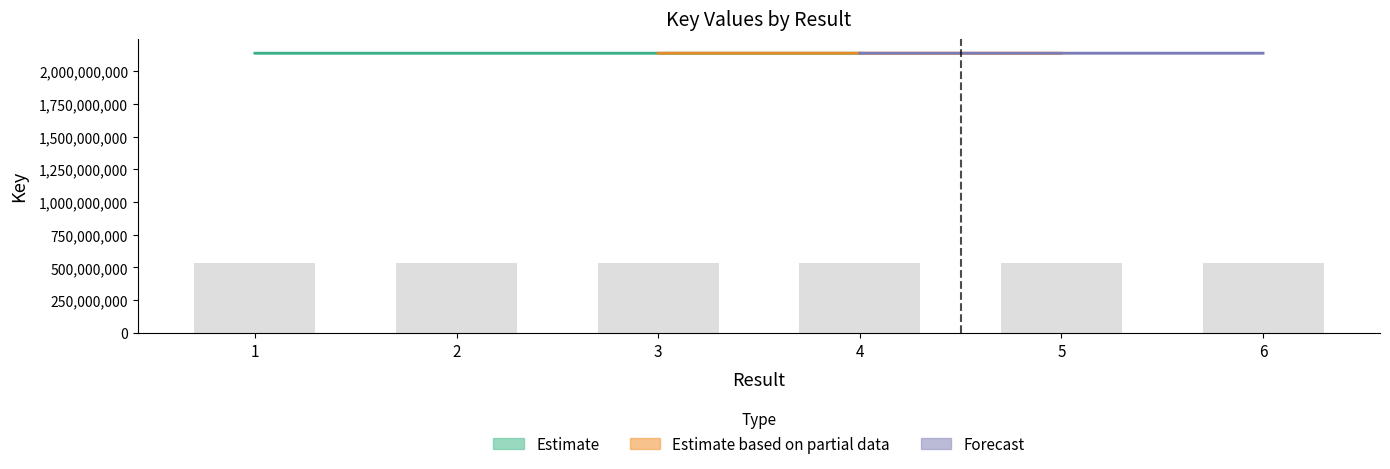

Reading left to right, extract all data points from this chart.

1=534421823.0	2=534421792.2	3=534421797.8	4=534413447.5	5=534428969.2	6=534413423.8